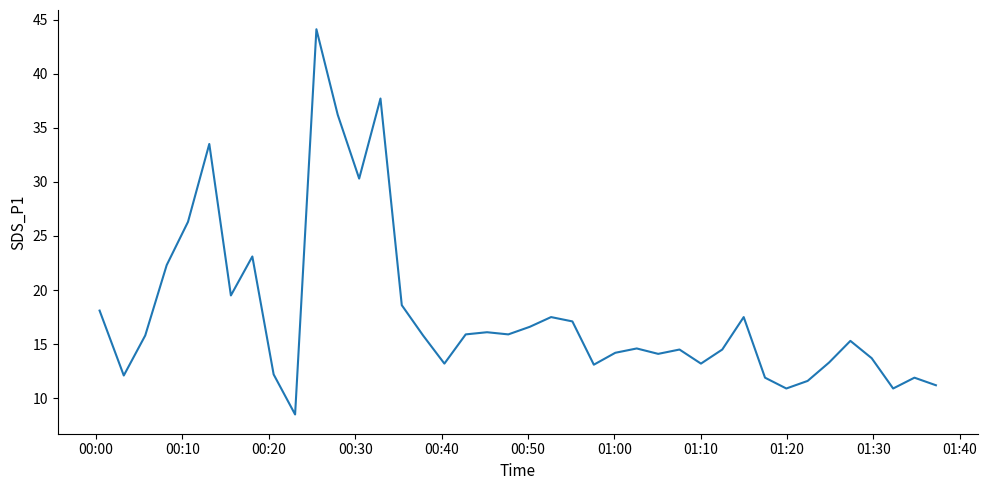

Does the chart display data point markers on the line(s)?

No